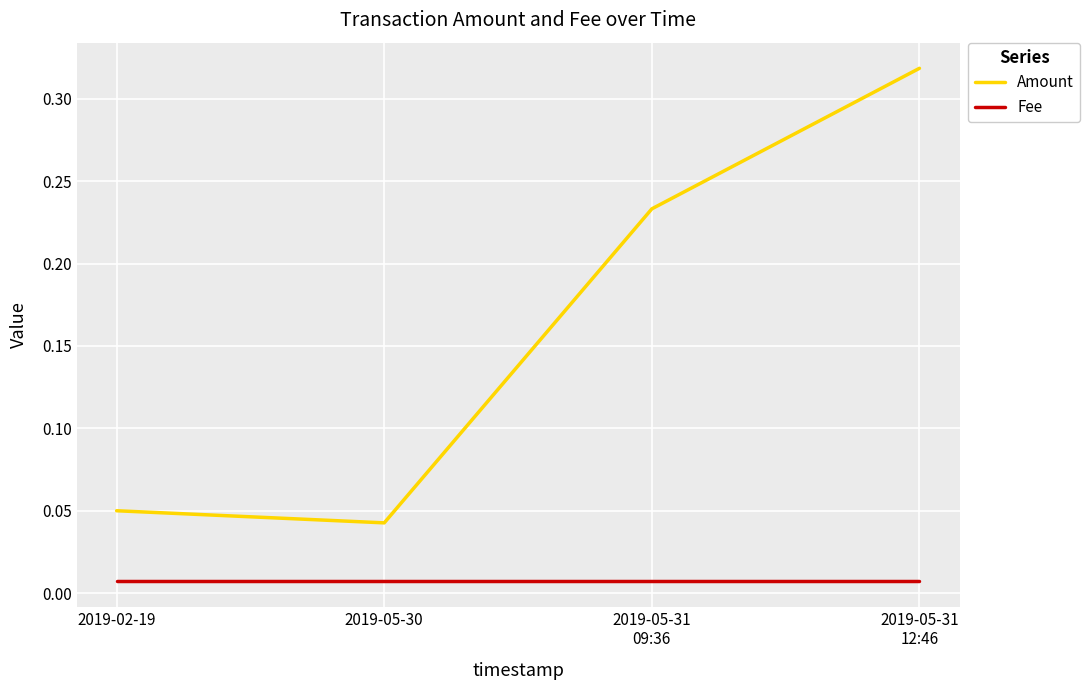

Which series has the largest total across all categories?

Amount